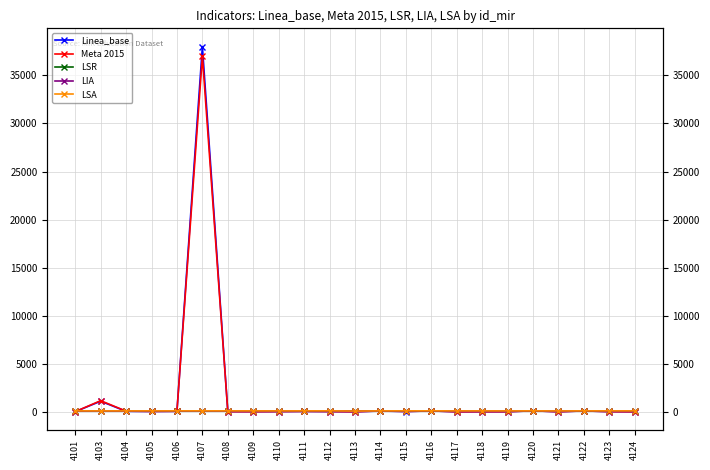

What are all the series names shown in the legend?

Linea_base, Meta 2015, LSR, LIA, LSA